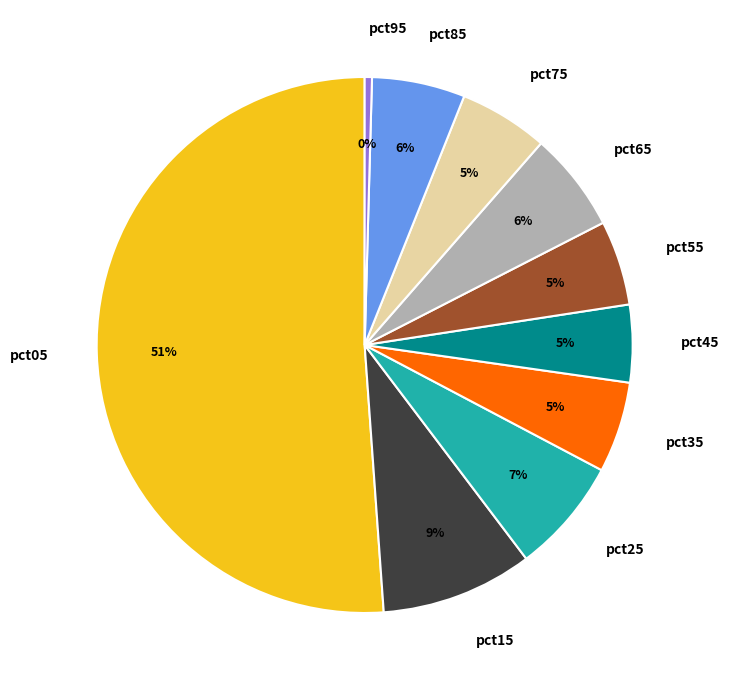

Does pct85 represent more than half of the total?

No